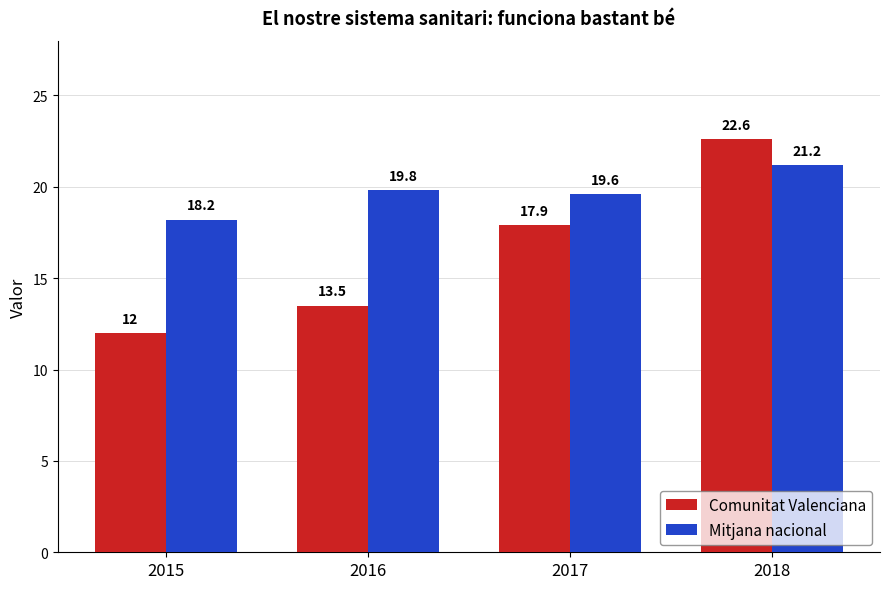

What are all the series names shown in the legend?

Comunitat Valenciana, Mitjana nacional